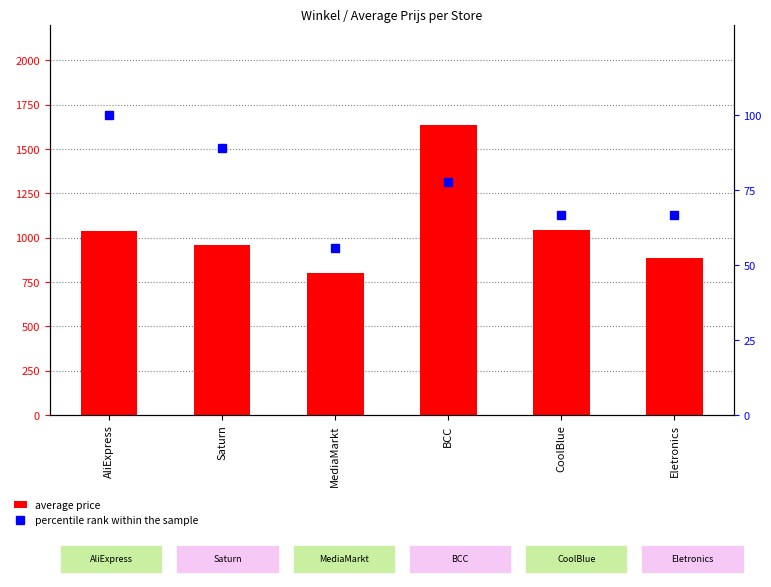

What is the spread (max minus min) of values at Saturn?

872.6